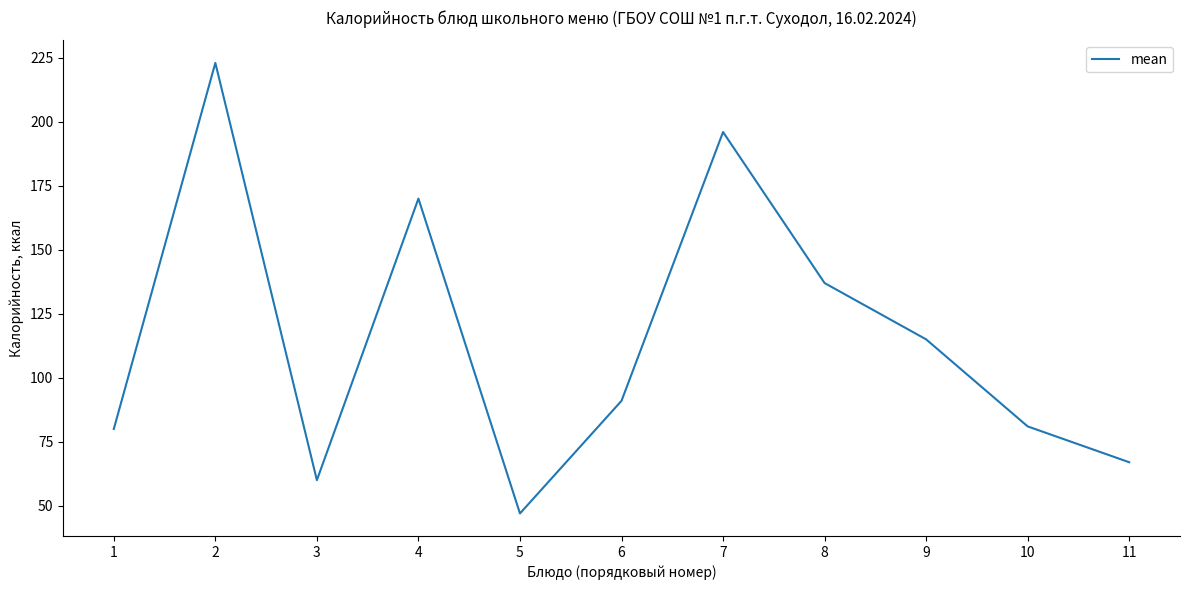

Reading left to right, transcribe all the data shown in this chart.

1=80	2=223	3=60	4=170	5=47	6=91	7=196	8=137	9=115	10=81	11=67